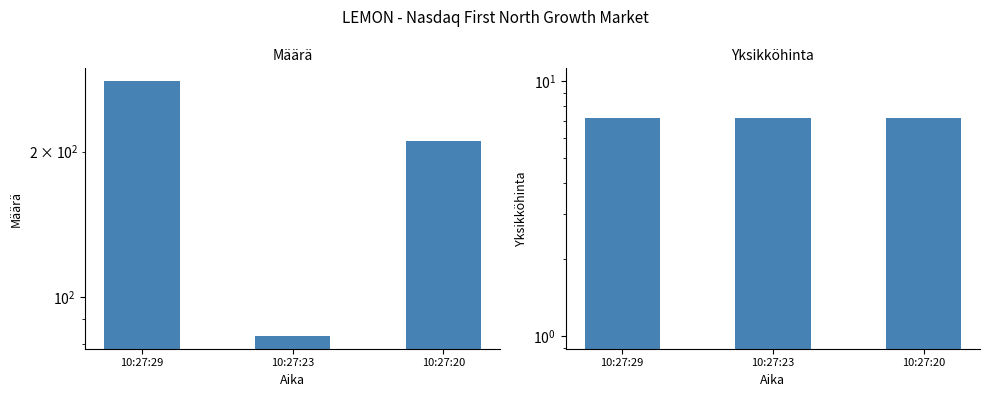

How many values in the Määrä series exceed 210?

1